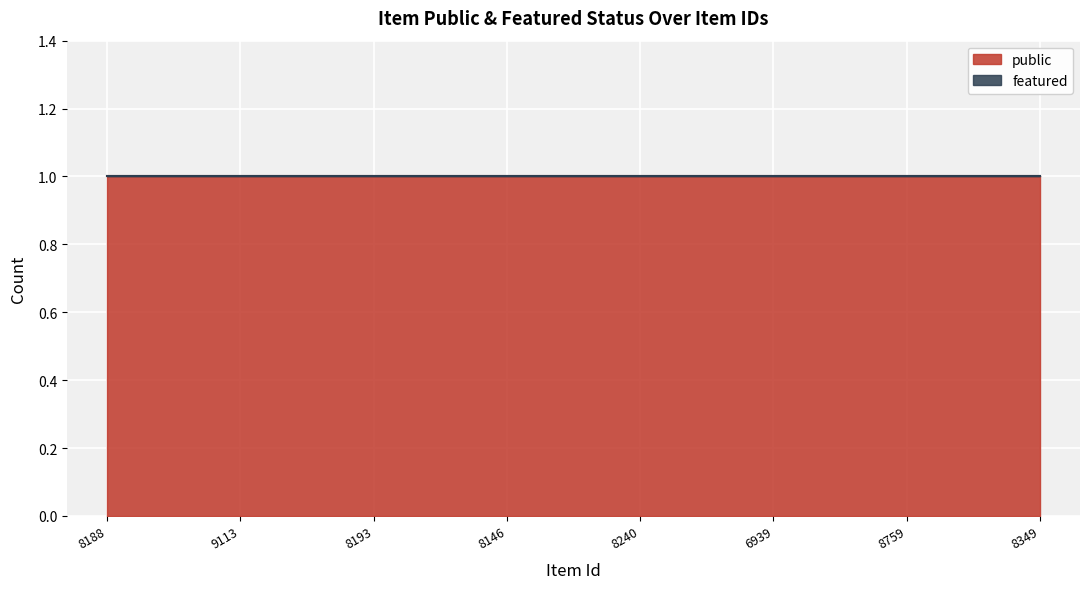

True or false: public has more than 0 interior local peaks.

False